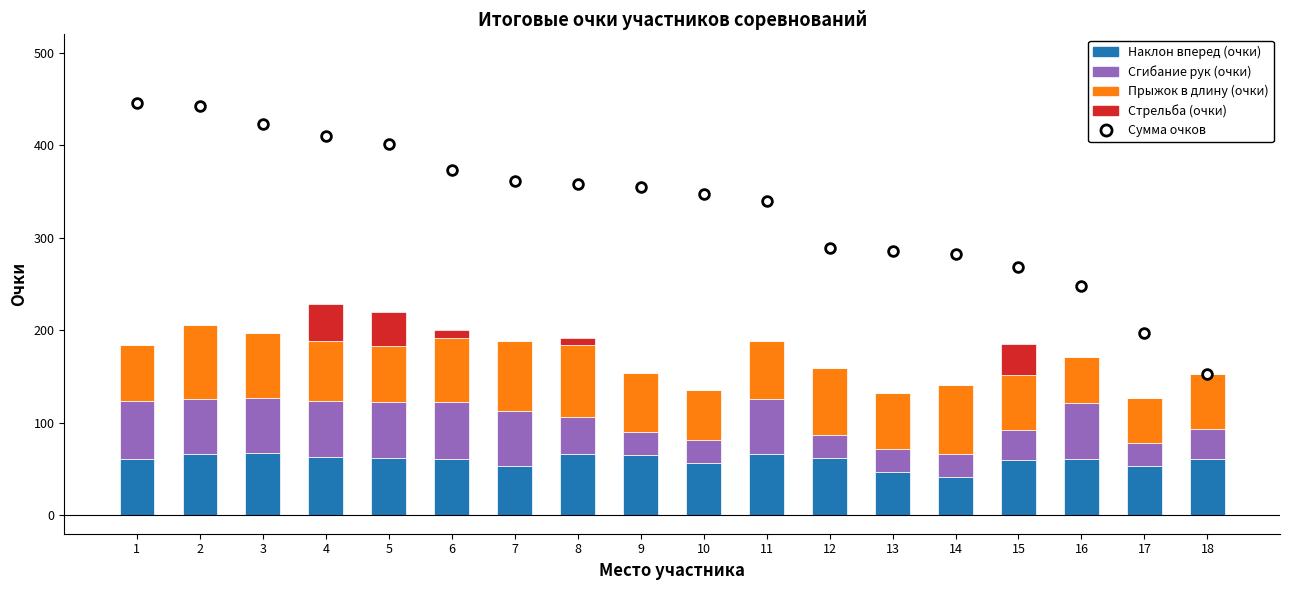

What is the difference between the maximum and minimum values in the Прыжок в длину (очки) series?

31